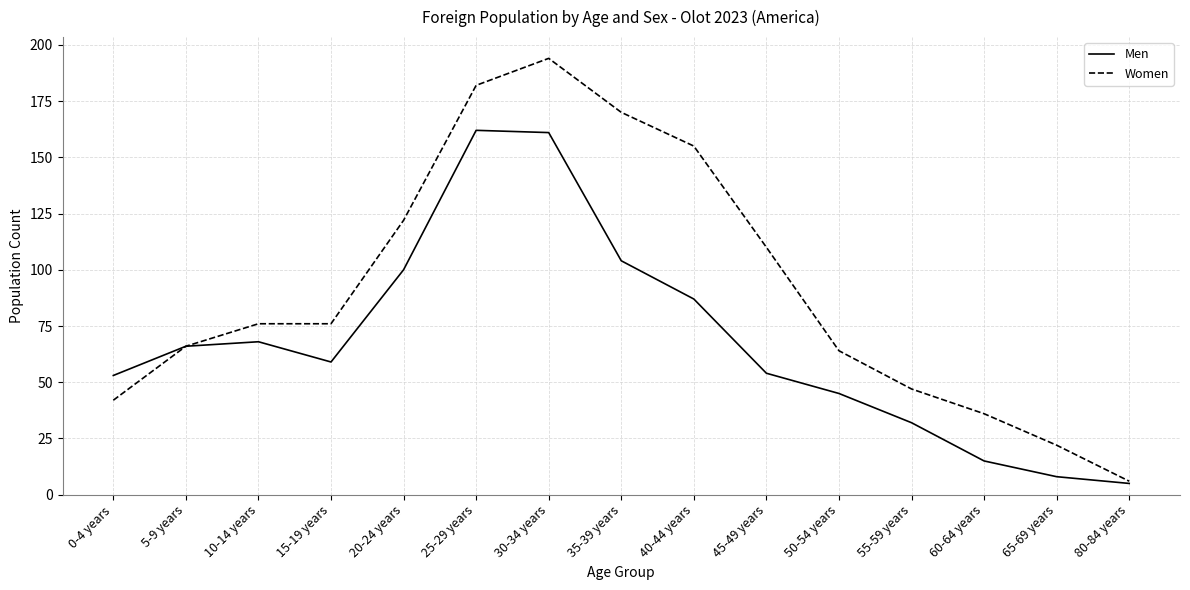

What is the lowest value of the Women series?

6